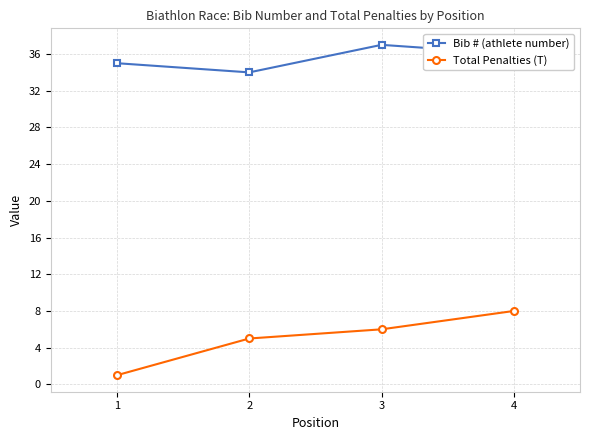

What value does the Total Penalties (T) series have at 3?

6